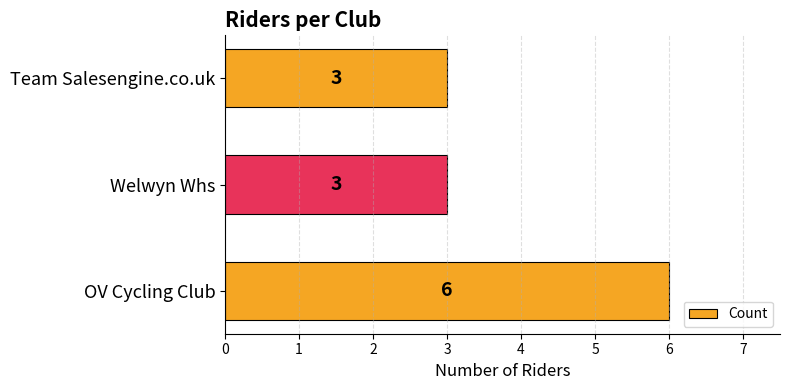

Approximately how many times larger is the value at Welwyn Whs compared to OV Cycling Club?

0.5